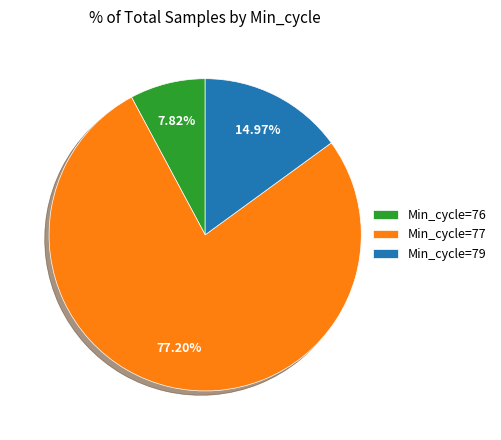

Rank the categories by value from highest to lowest.

Min_cycle=77, Min_cycle=79, Min_cycle=76